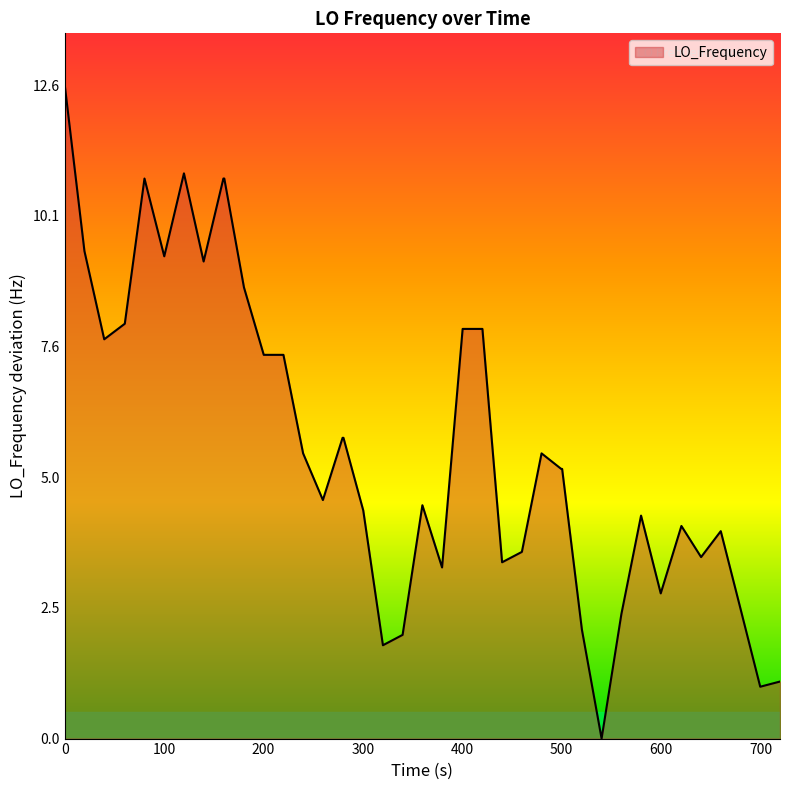

What is the greatest value displayed?

12.6